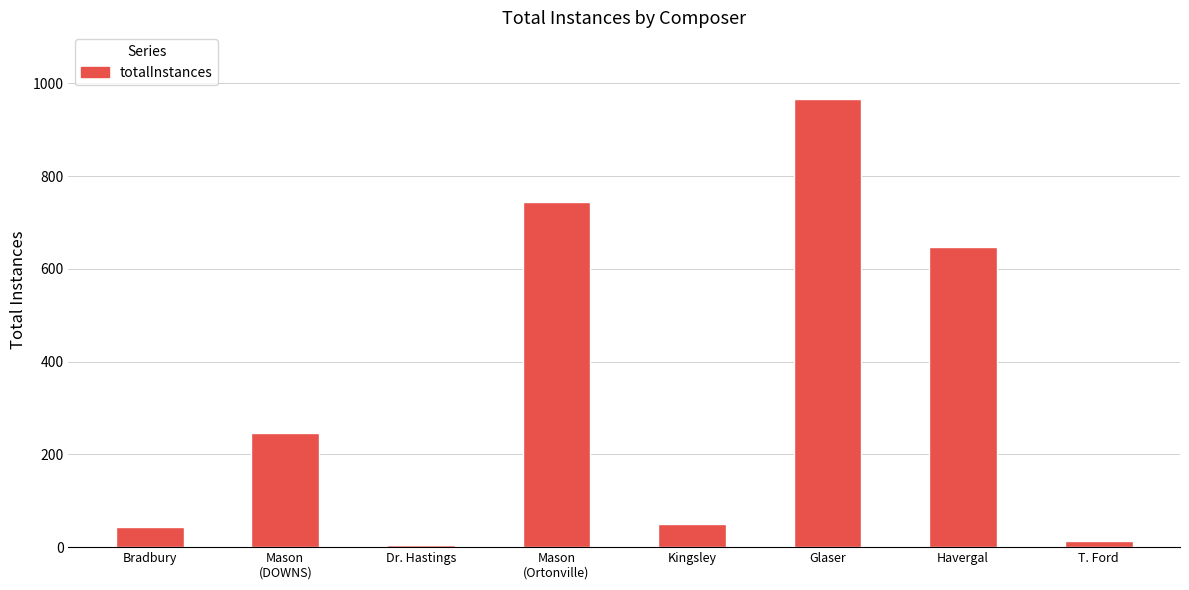

Between Glaser and Dr. Hastings, which is larger?

Glaser